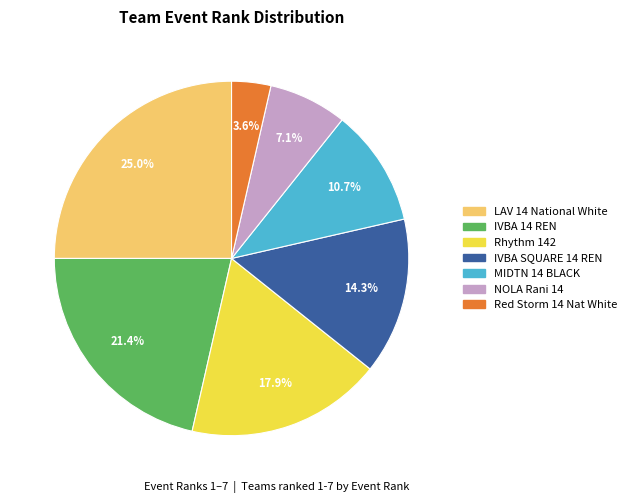

To the nearest percent, what is the combined percentage of Red Storm 14 Nat White and IVBA 14 REN?

25%